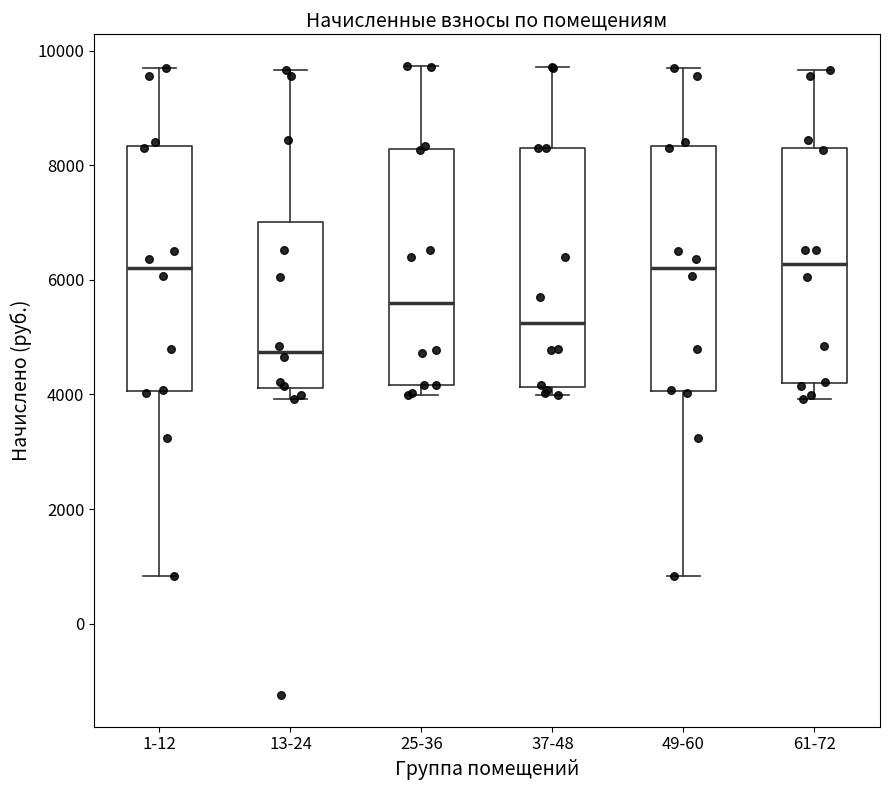

Reading left to right, read every box against the y-axis: the position of its median line, the range the box covers, and the ends of its whiskers. The values are not printed on the chart, so give them approximately, as read against the axis.

1-12: median 6200, box 4000 to 8400, whiskers 800 to 9600
13-24: median 4800, box 4200 to 7000, whiskers 4000 to 9600
25-36: median 5600, box 4200 to 8200, whiskers 4000 to 9800
37-48: median 5200, box 4200 to 8400, whiskers 4000 to 9800
49-60: median 6200, box 4000 to 8400, whiskers 800 to 9600
61-72: median 6200, box 4200 to 8400, whiskers 4000 to 9600